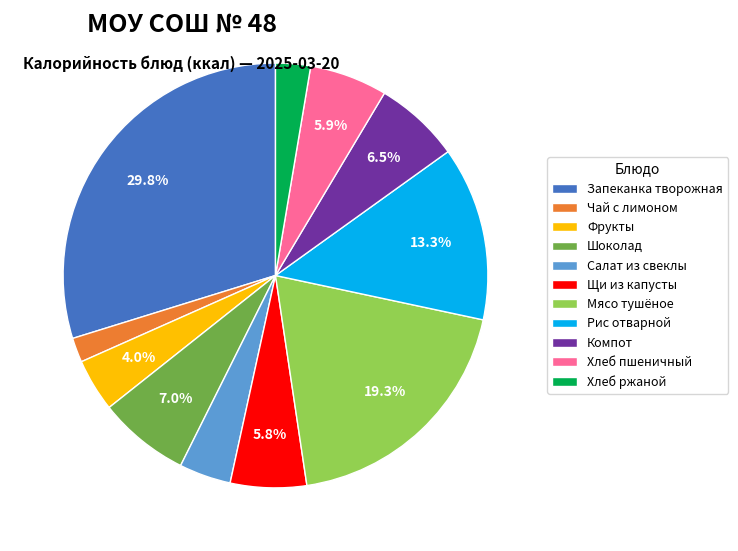

To the nearest percent, what is the average slice percentage?

9%